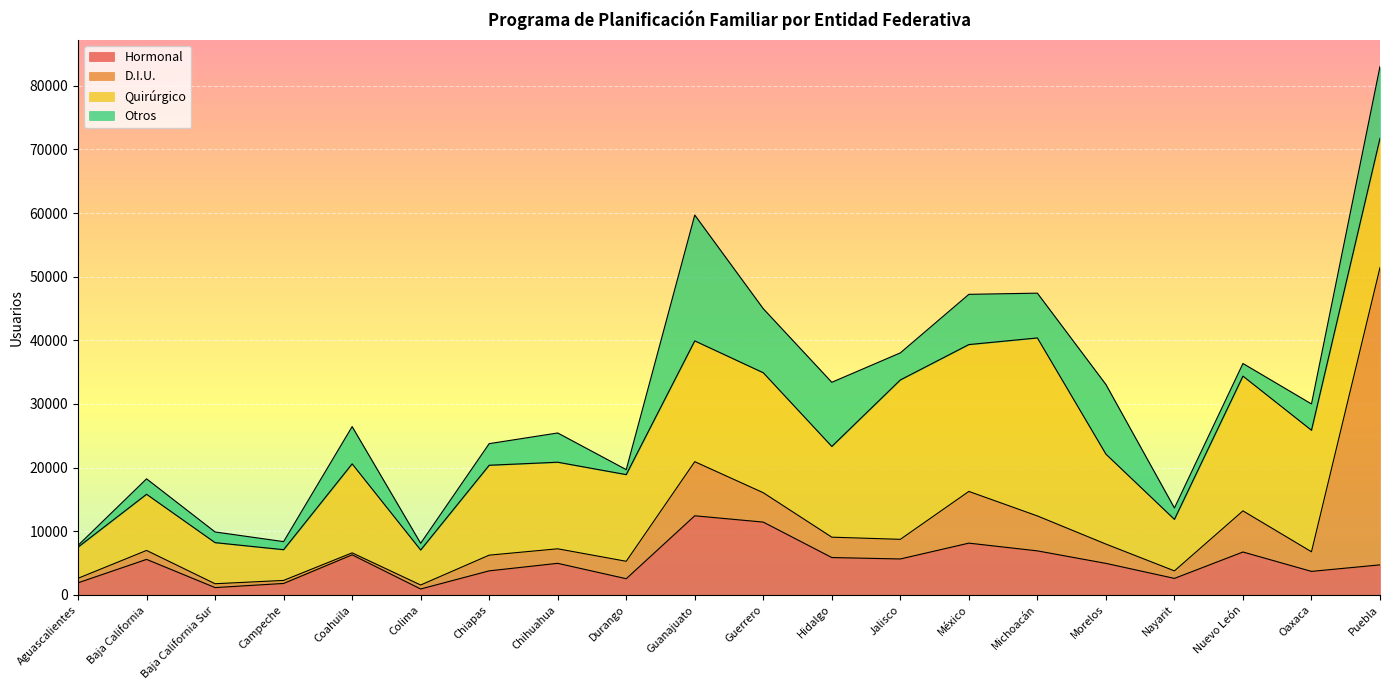

Between Baja California Sur and Oaxaca, which series saw the biggest shift?

Quirúrgico